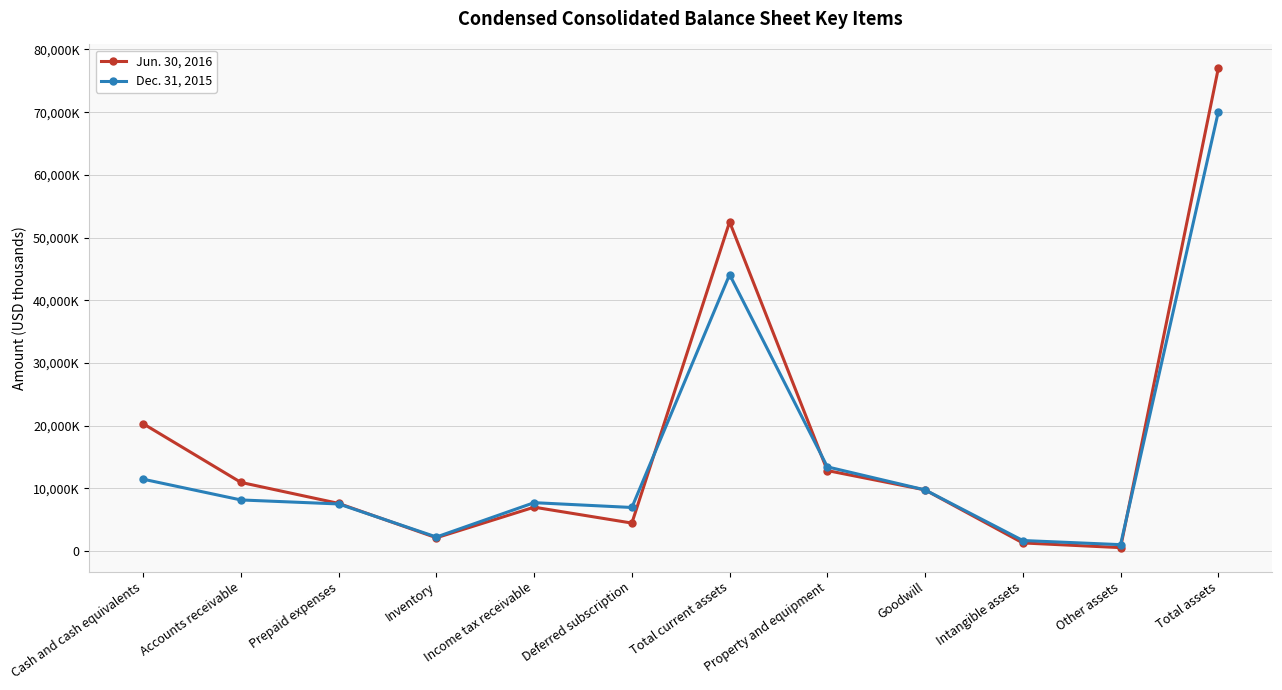

List the series in order of their peak value, highest first.

Jun. 30, 2016, Dec. 31, 2015